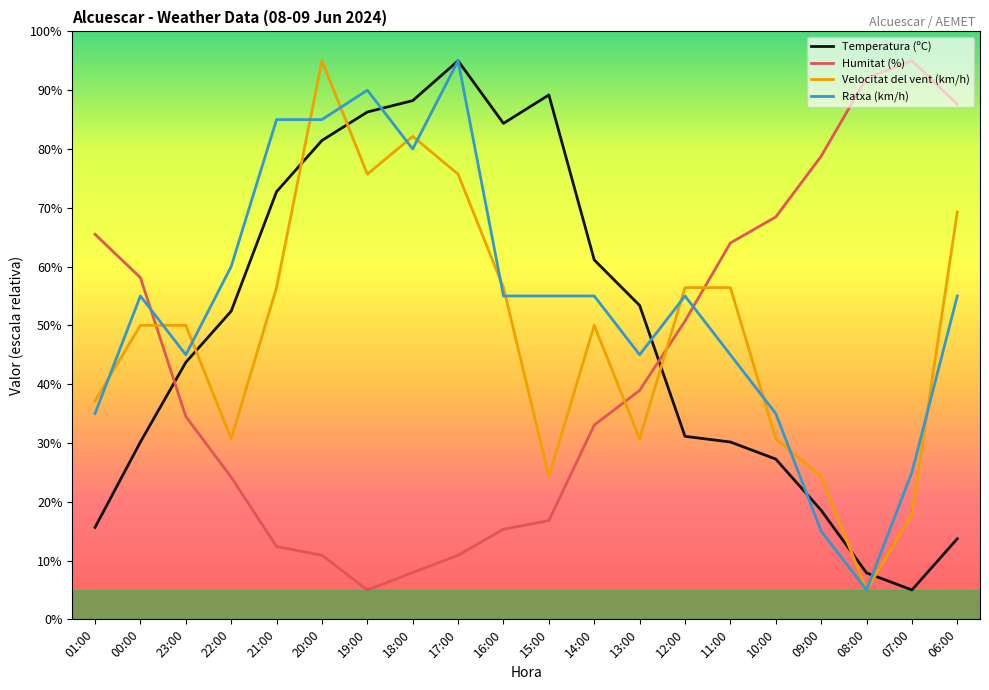

True or false: Temperatura (ºC) has more than 0 points higher than both neighbors.

True